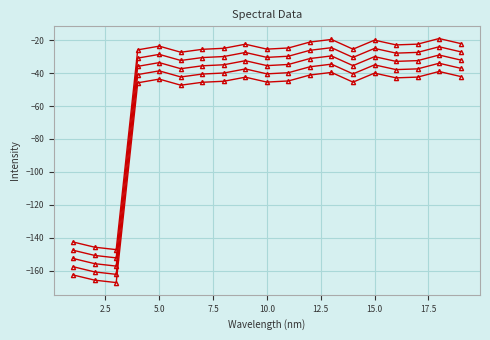

Does the chart have visible grid lines?

Yes